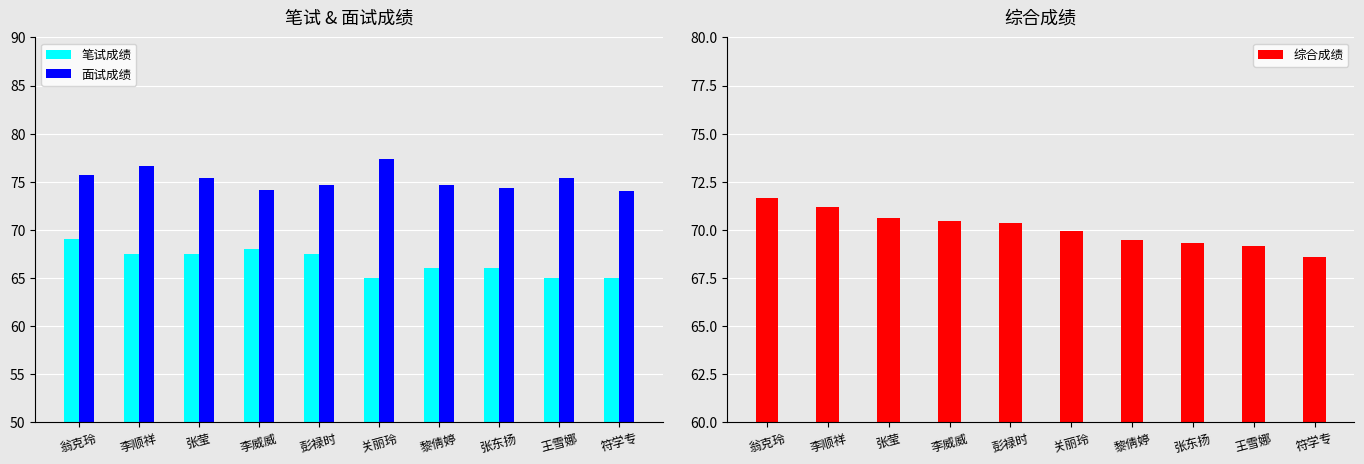

Between 彭禄时 and 王雪娜, which series saw the biggest shift?

笔试成绩